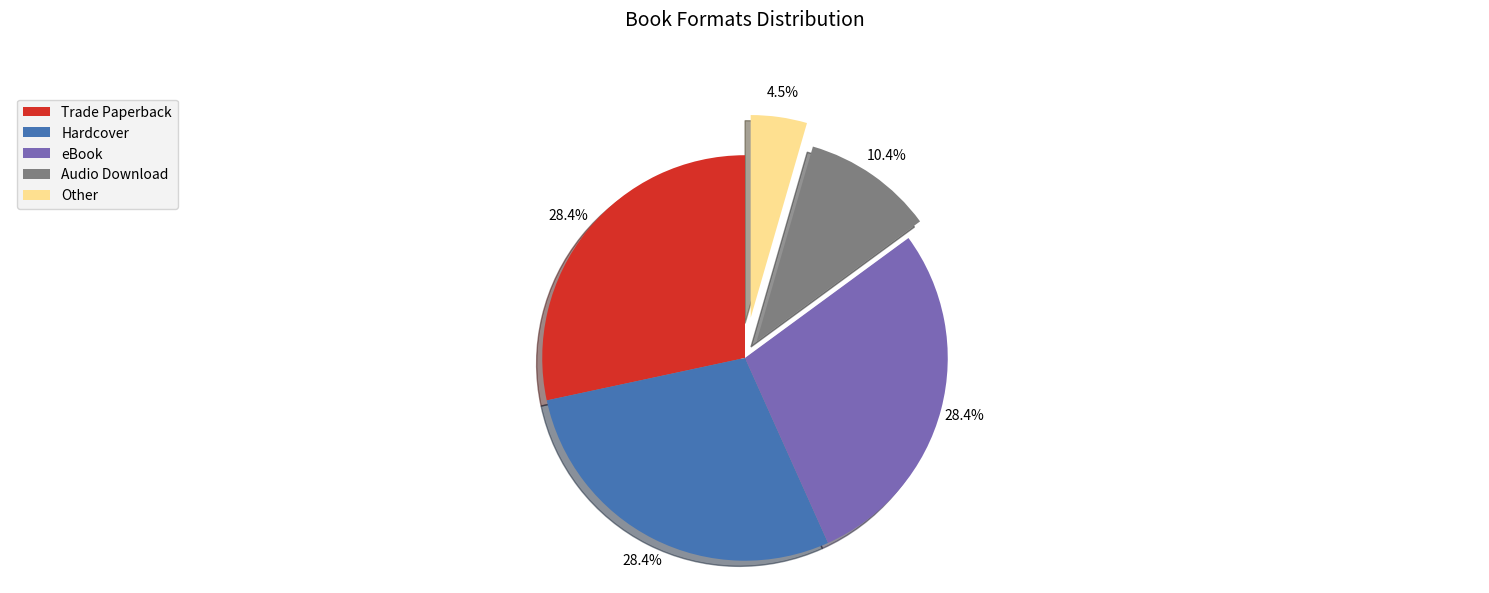

Does eBook account for over 50% of the chart?

No